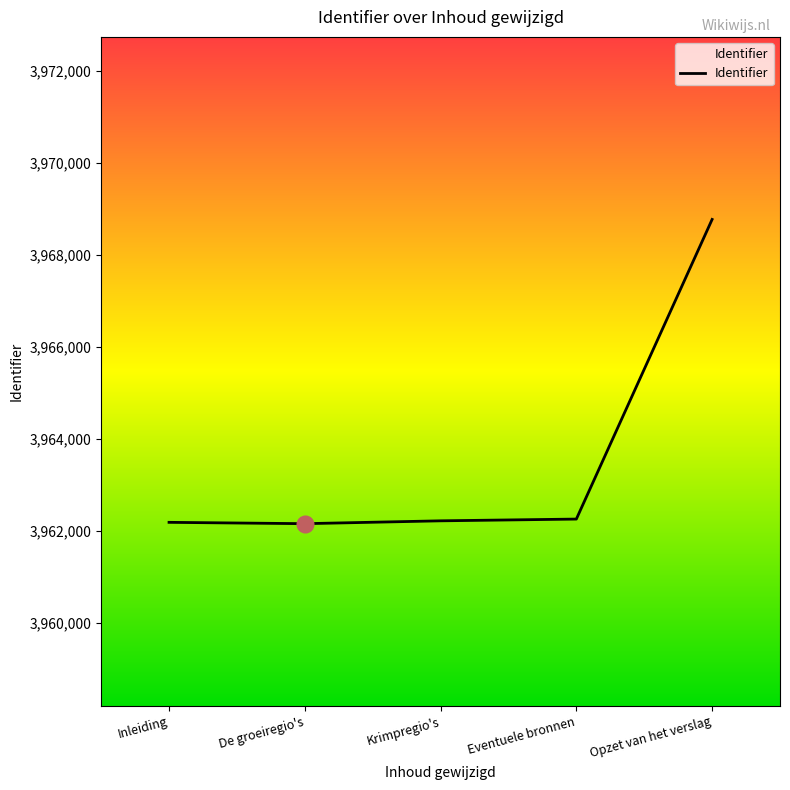

What is the ratio of the value at Eventuele bronnen to the value at Opzet van het verslag?

1.0